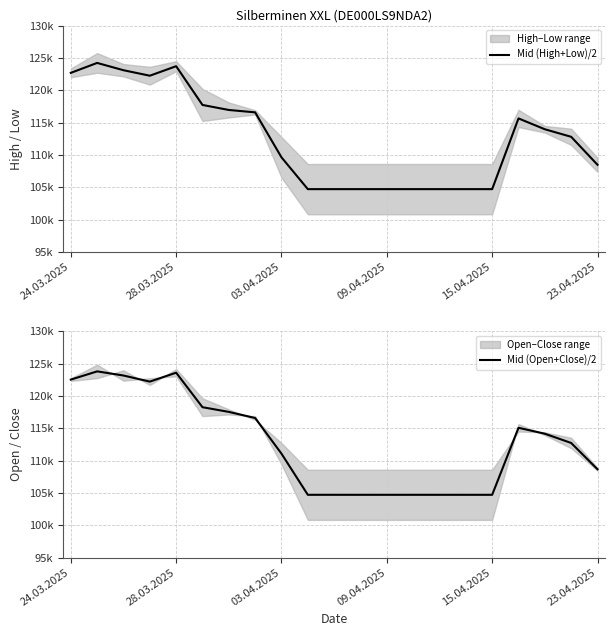

How many distinct data groups are displayed?

2